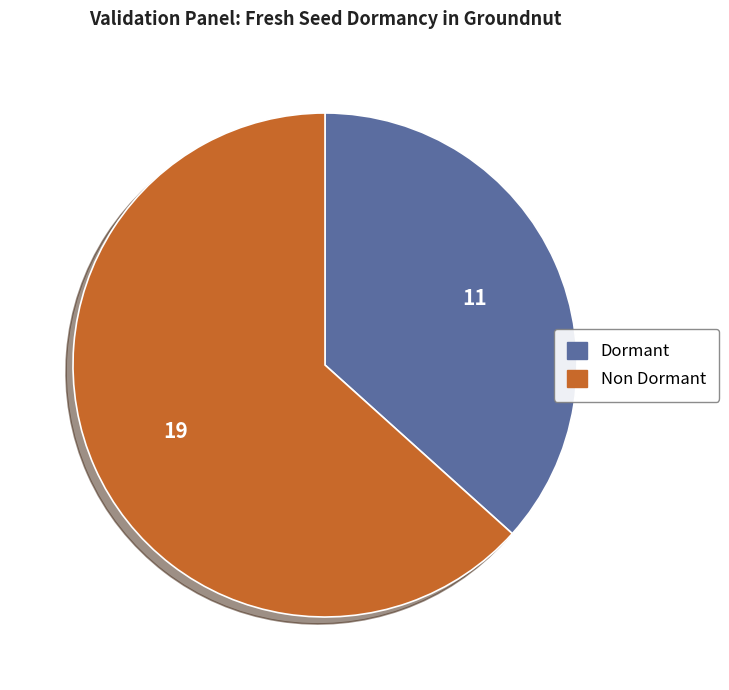

What is the largest slice in the pie chart?

Non Dormant